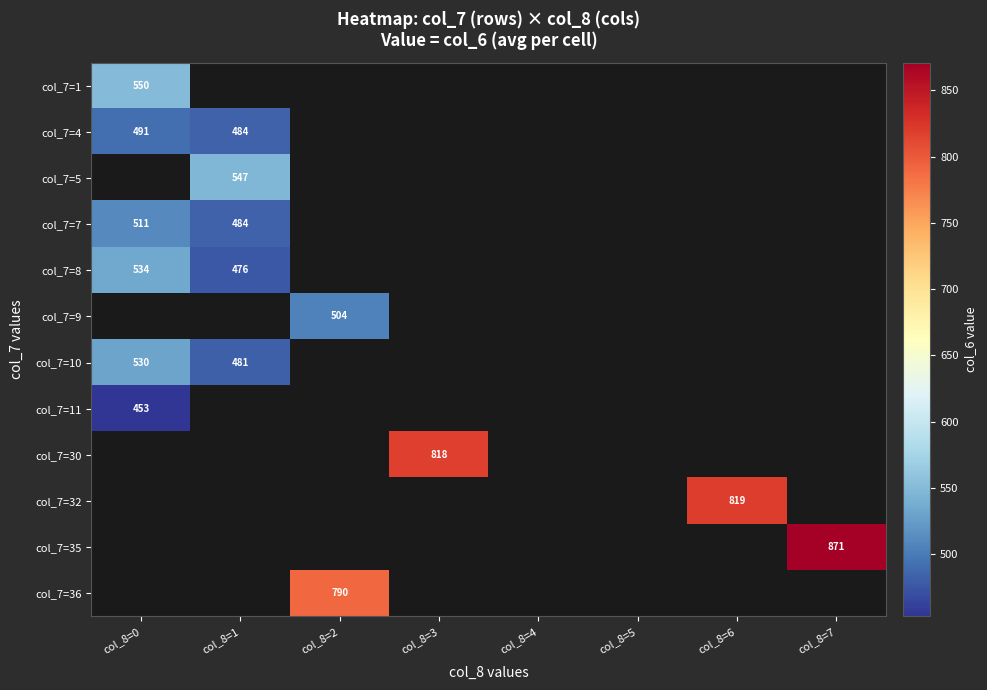

The col_7=10 series shows 812 at col_8=0. True or false?

False